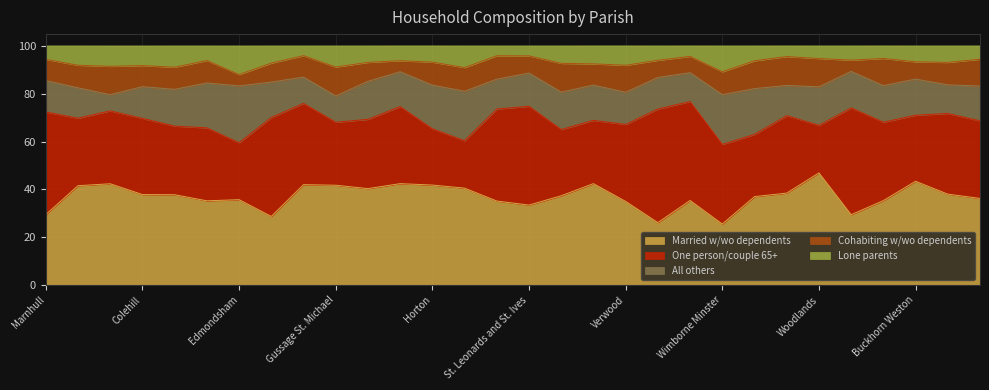

What is the minimum value shown in the chart?

4.0